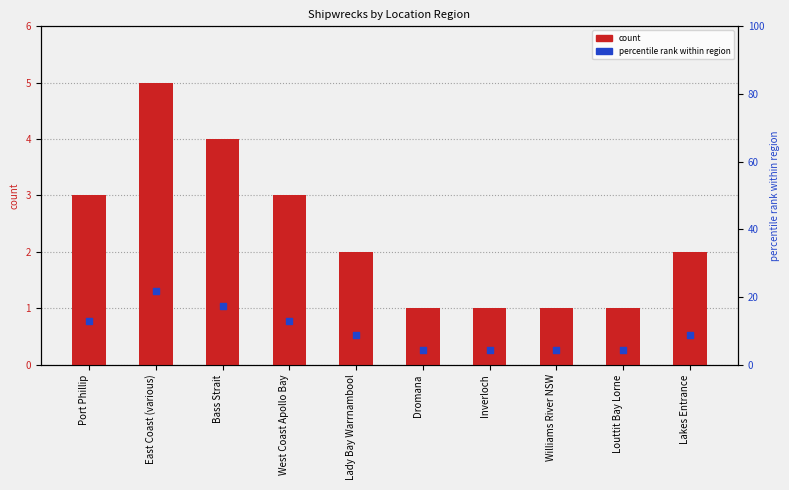

Which series has the widest spread of Y values?

percentile rank within region